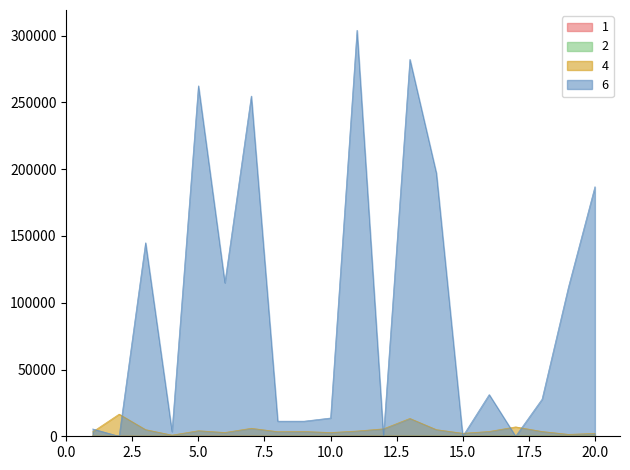

Which category has the lowest value in the Carried Points series?

1